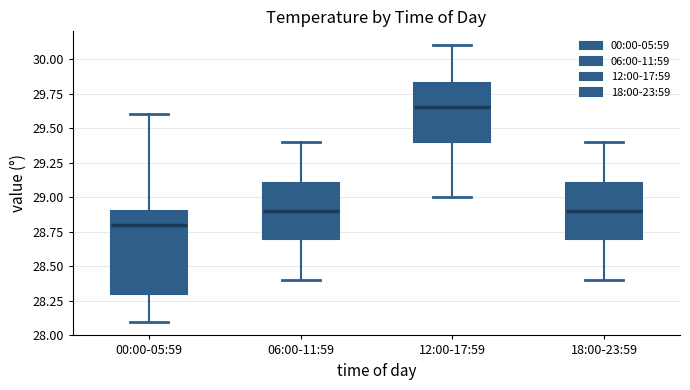

Comparing the boxes themselves (not the whiskers), which one is the tallest?

00:00-05:59